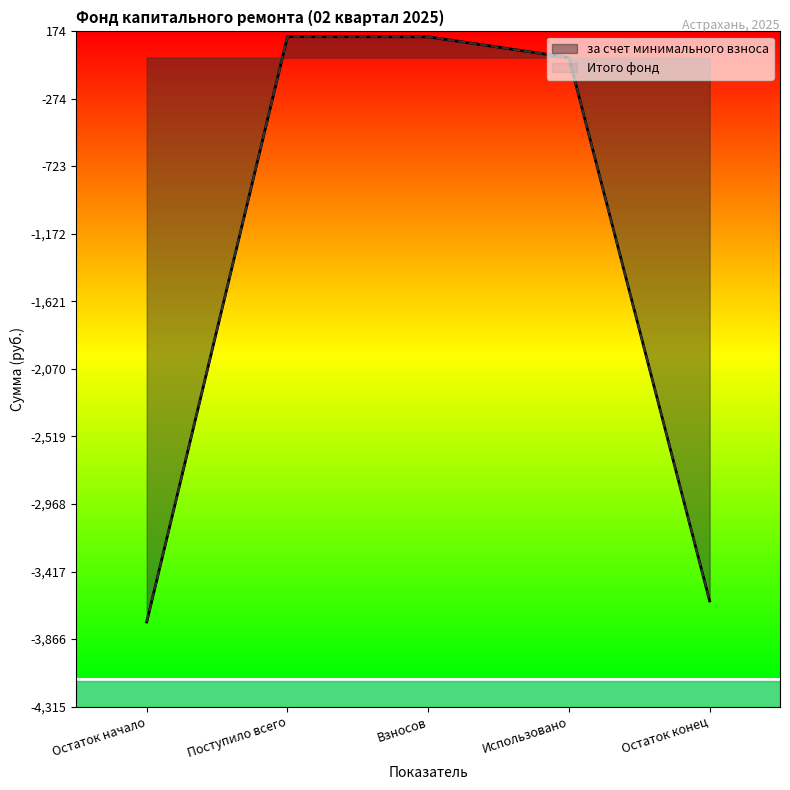

At which label does Итого фонд first exceed 0?

Поступило всего